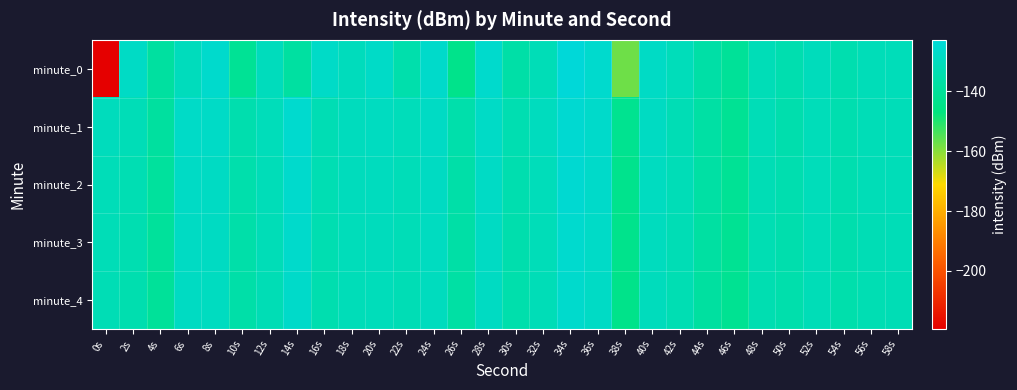

Which label corresponds to the largest value in the chart?

34s